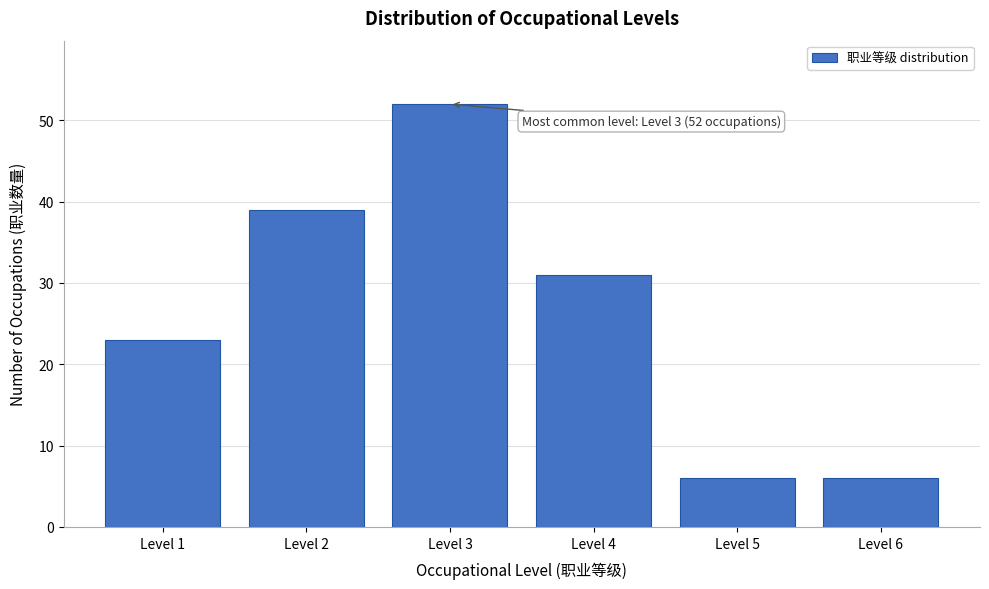

Reading left to right, transcribe all the data shown in this chart.

23	39	52	31	6	6